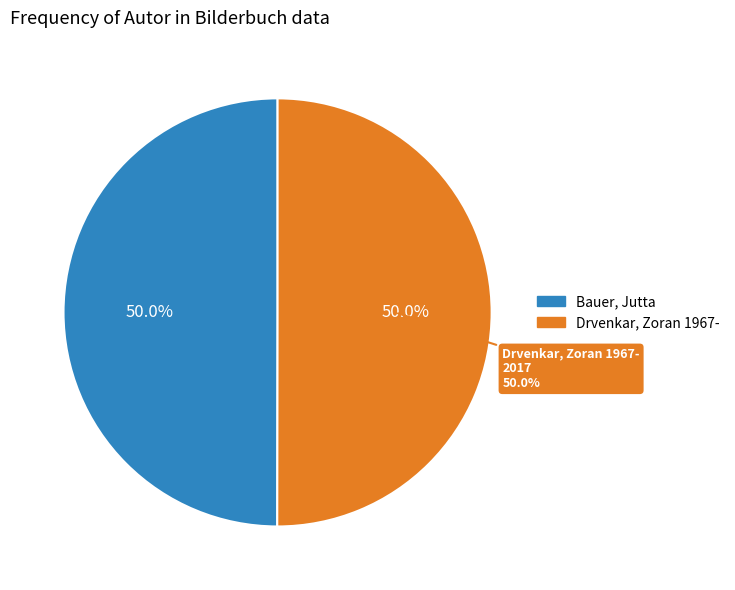

What percentage do Bauer, Jutta and Drvenkar, Zoran 1967- together represent?

100.0%